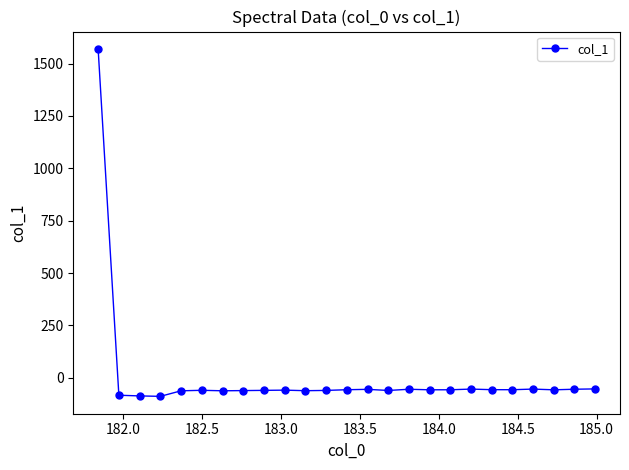

What is the sum of all values?

85.8